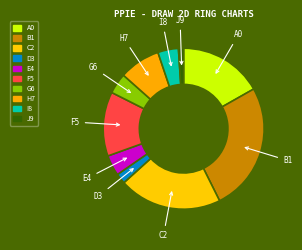

Which has a higher value, H7 or F5?

F5